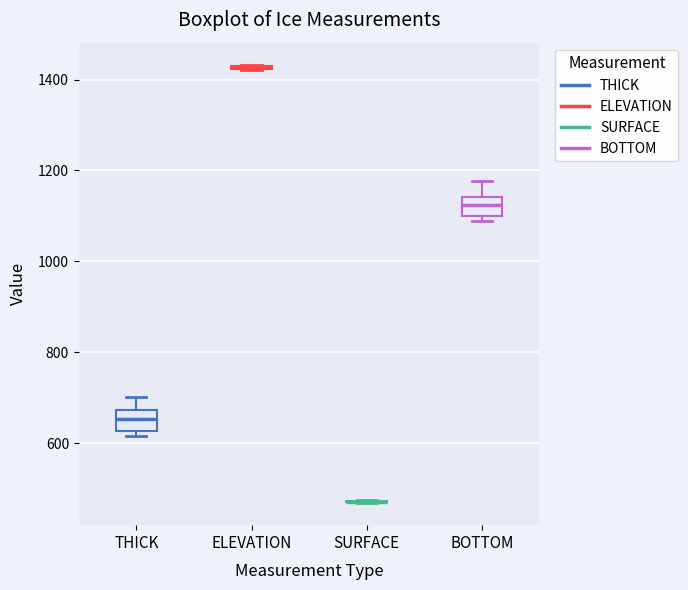

Reading left to right, read every box against the y-axis: the position of its median line, the range the box covers, and the ends of its whiskers. The values are not printed on the chart, so give them approximately, as read against the axis.

THICK: median 660, box 620 to 680, whiskers 620 (just below the box's lower edge) to 700
ELEVATION: box collapsed to a line at 1420, whiskers 1420 to 1440
SURFACE: box collapsed to a line at 480, whiskers 460 to 480
BOTTOM: median 1120, box 1100 to 1140, whiskers 1080 to 1180